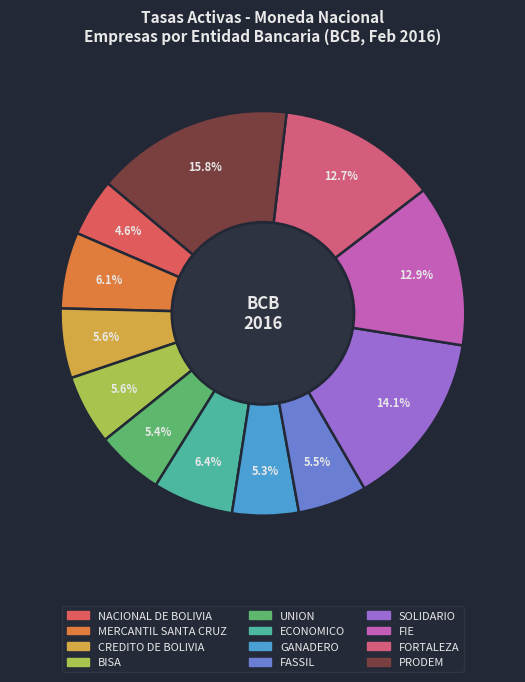

Is it true that FASSIL is 6% of the pie?

True